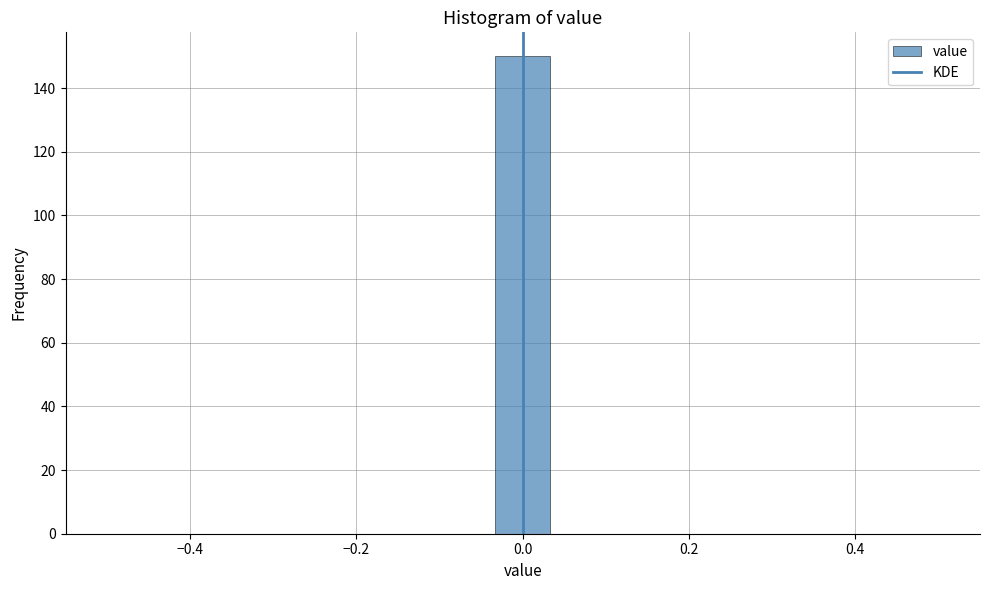

Read against the x-axis, roughly where is the centre of the tallest bar?

0.00